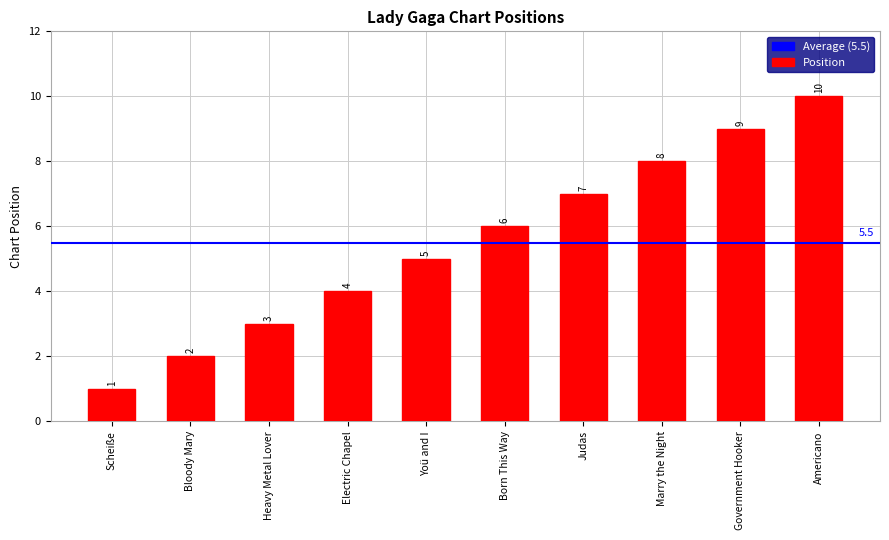

The value at Americano is 10. True or false?

True